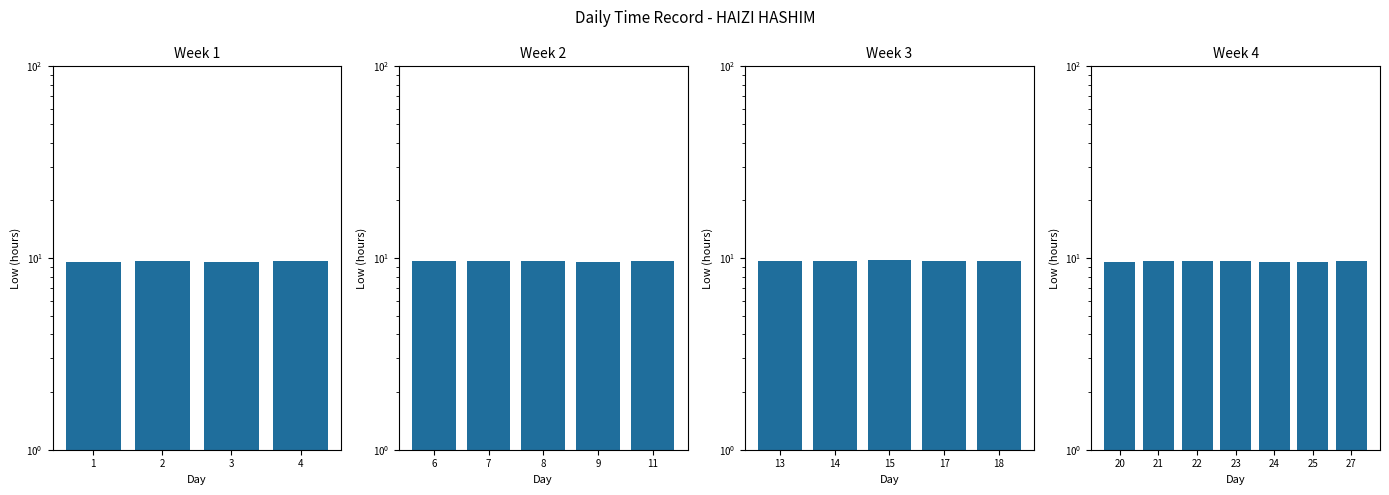

What is the average value?

9.6